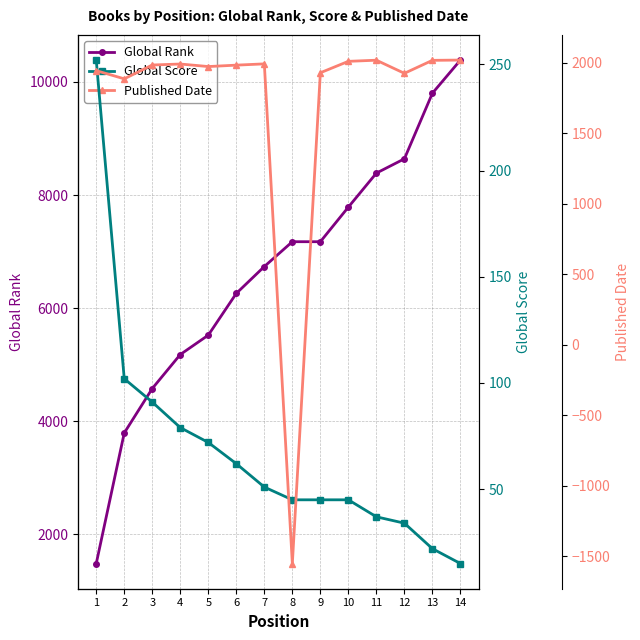

The value of Global Score at 6 is 42. True or false?

False